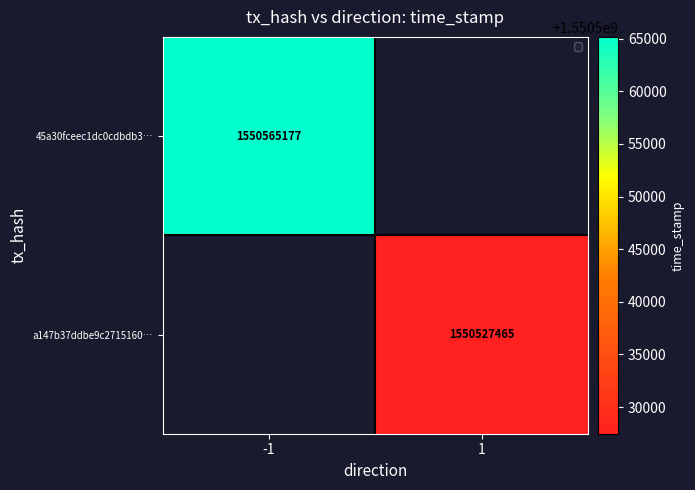

The 45a30fceec1dc0cdbdb3… series shows 1550565177 at -1. True or false?

True